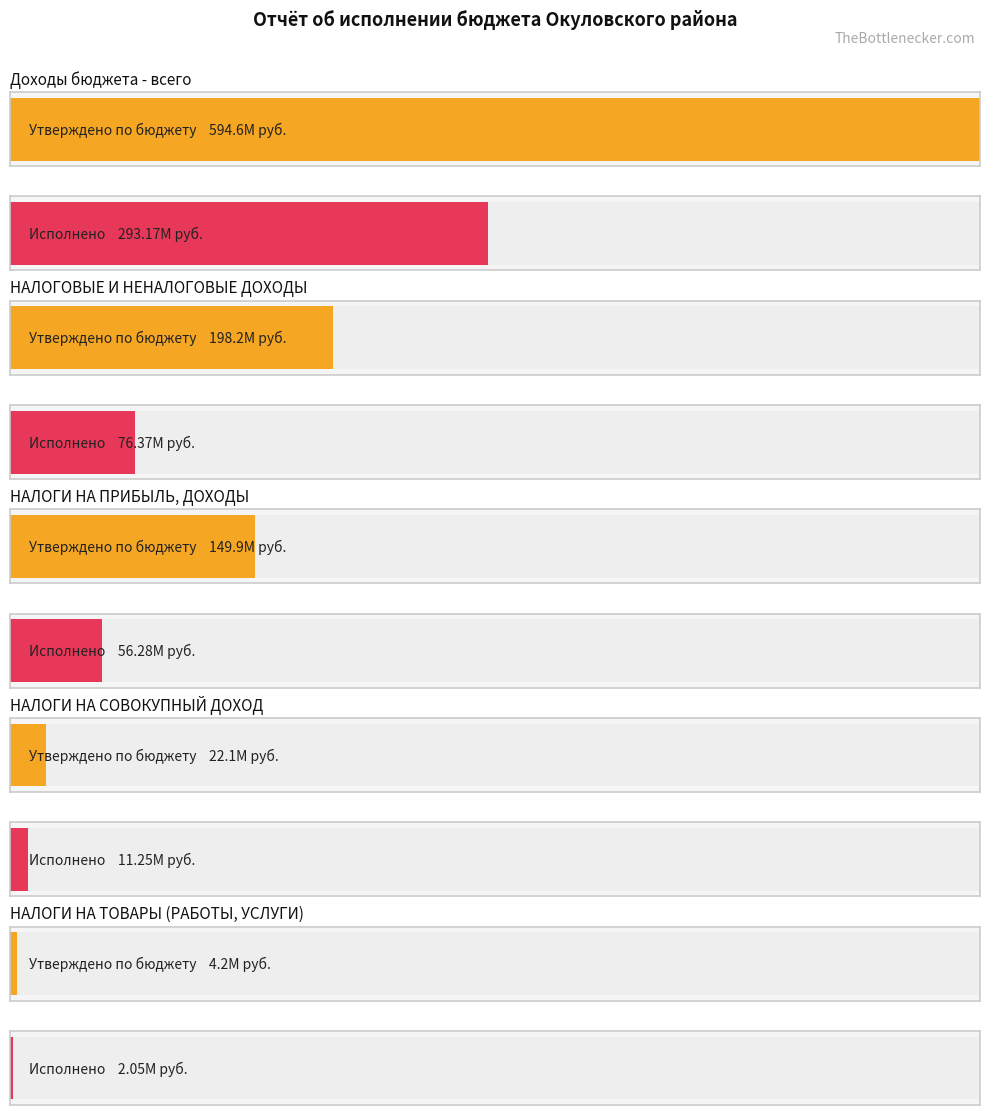

How many data points does each series have?

5